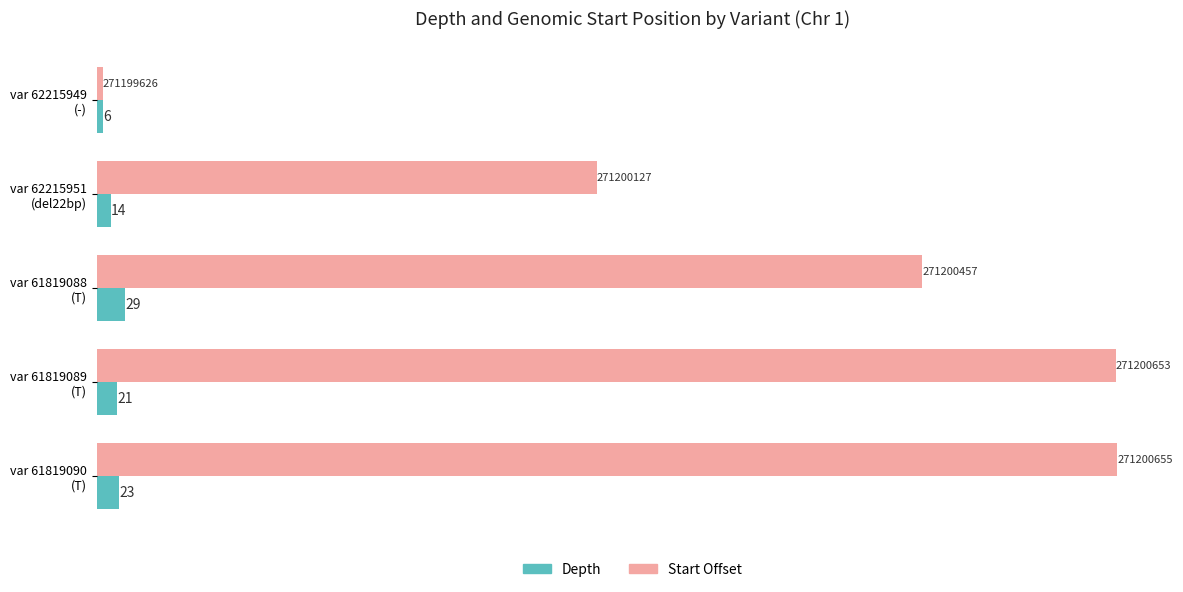

Where is Start Offset nearest to the value 520?

var 62215951
(del22bp)